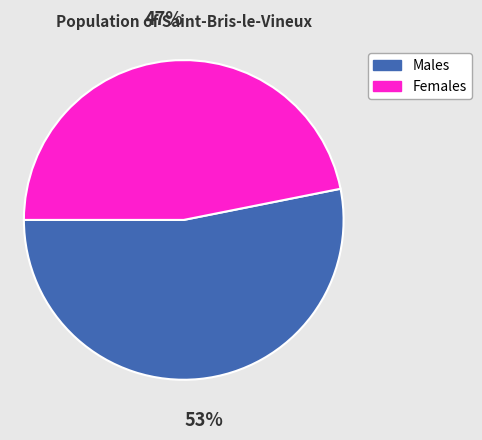

To the nearest percent, what is the average slice percentage?

50%